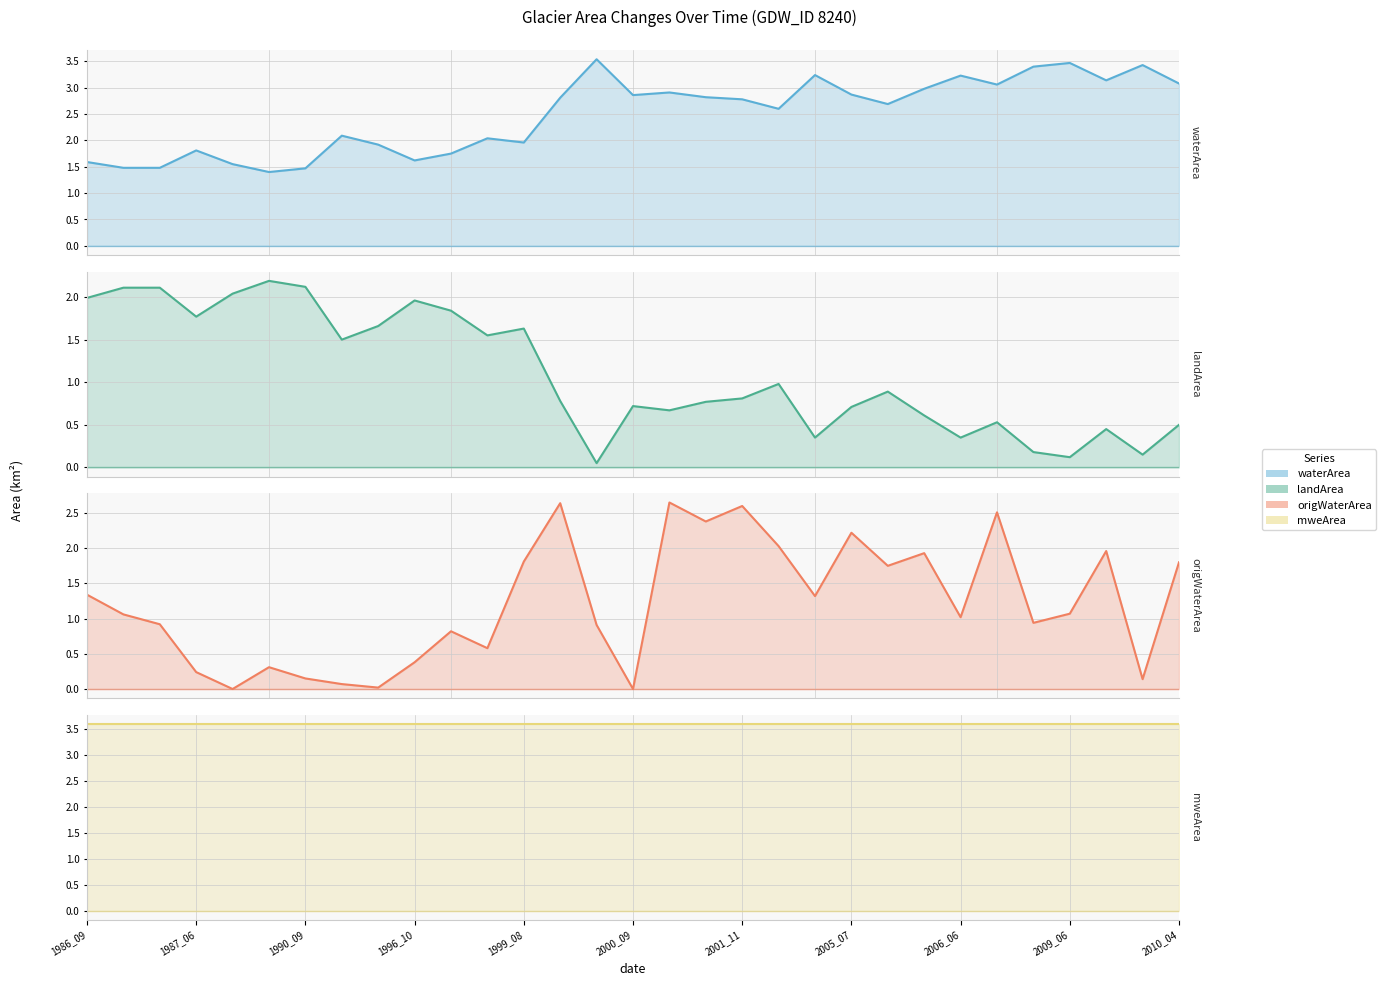

The value of landArea (line) at 13 is 1.3. True or false?

False